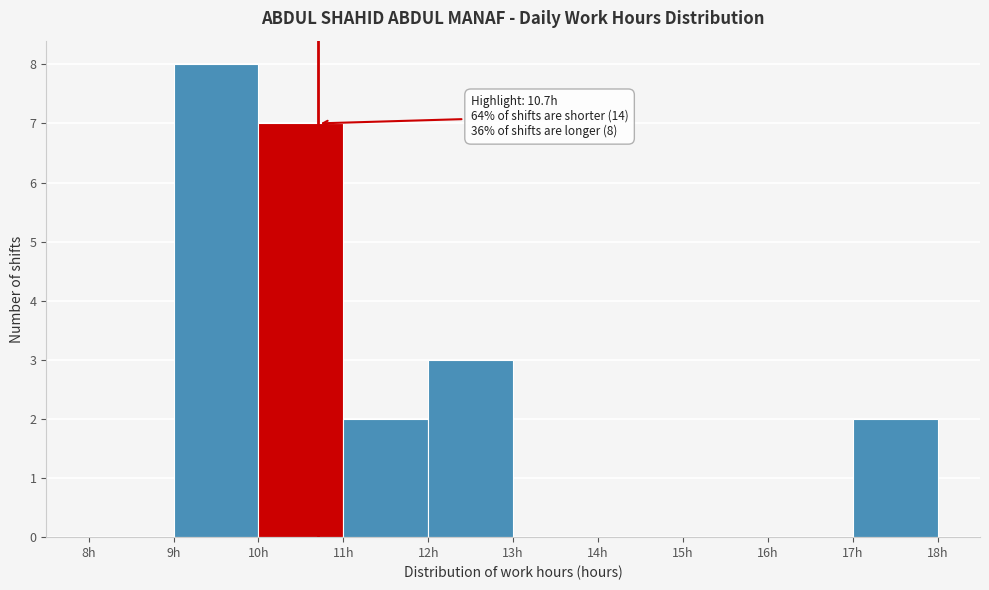

Over which range of the x-axis is the bar tallest?

9 to 10